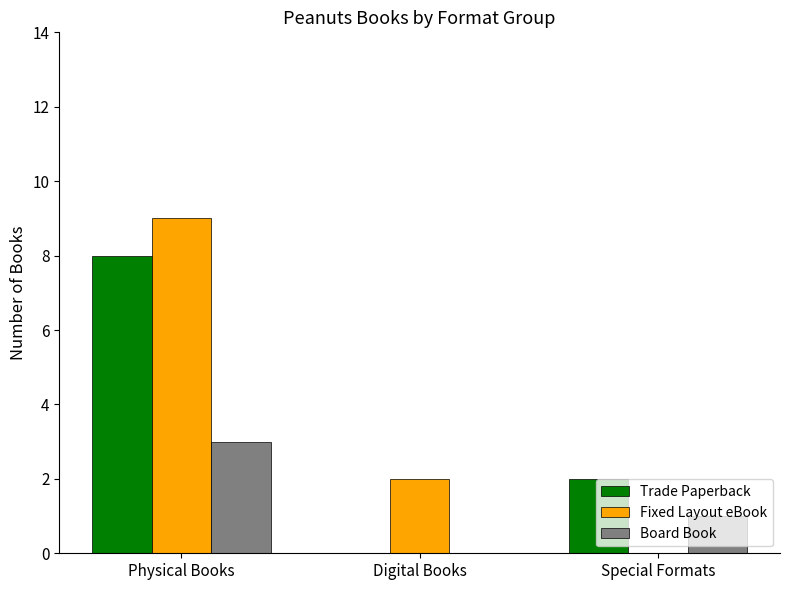

The value of Board Book at Special Formats is 1. True or false?

True